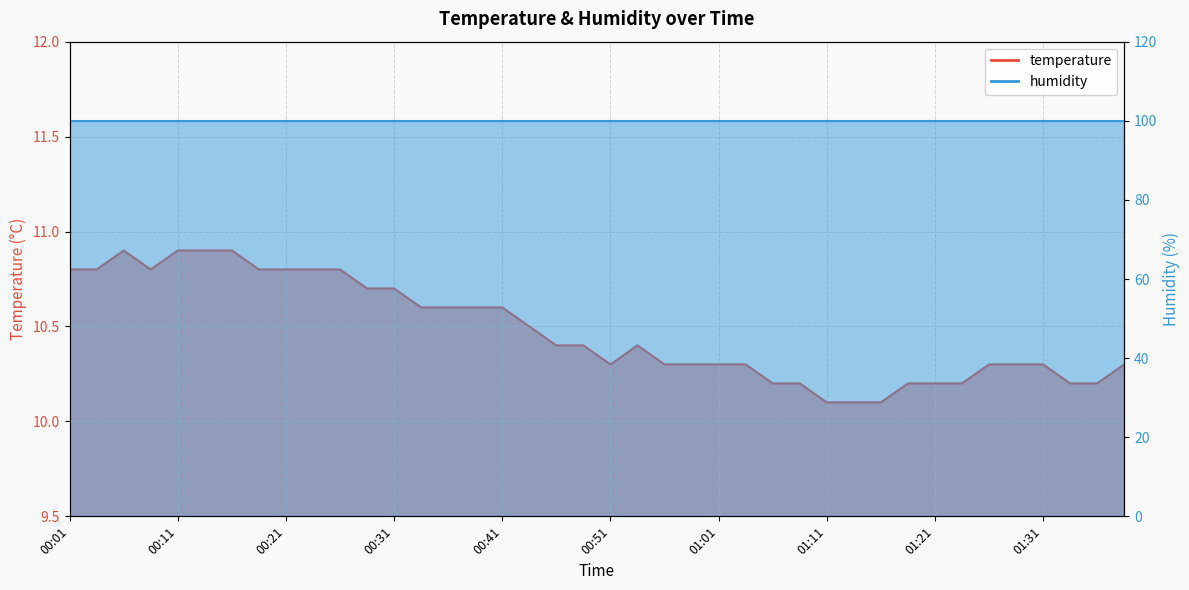

Where is the data nearest to the value 10?

01:11